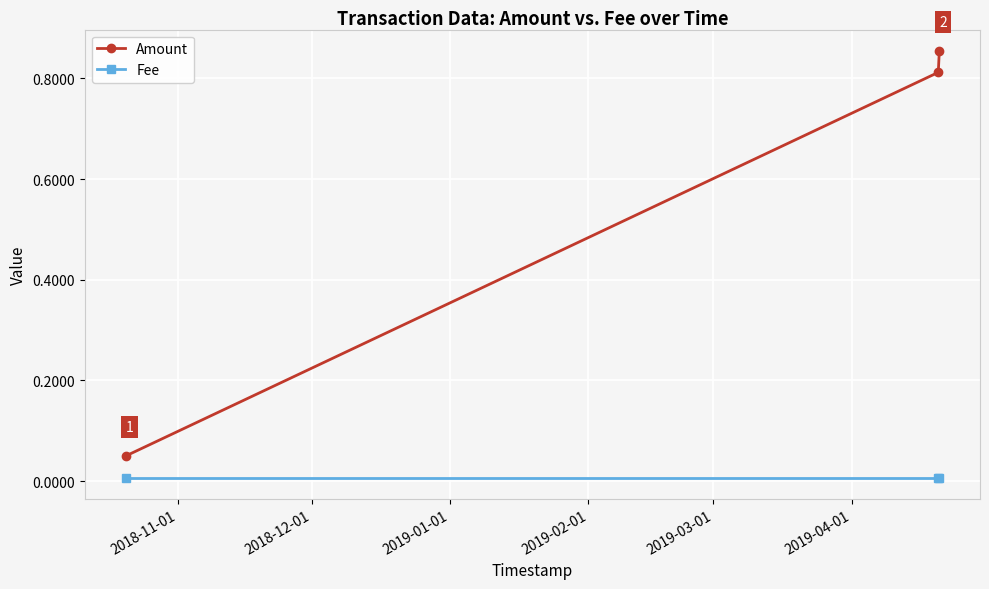

Which series has the largest range (max minus min)?

Amount